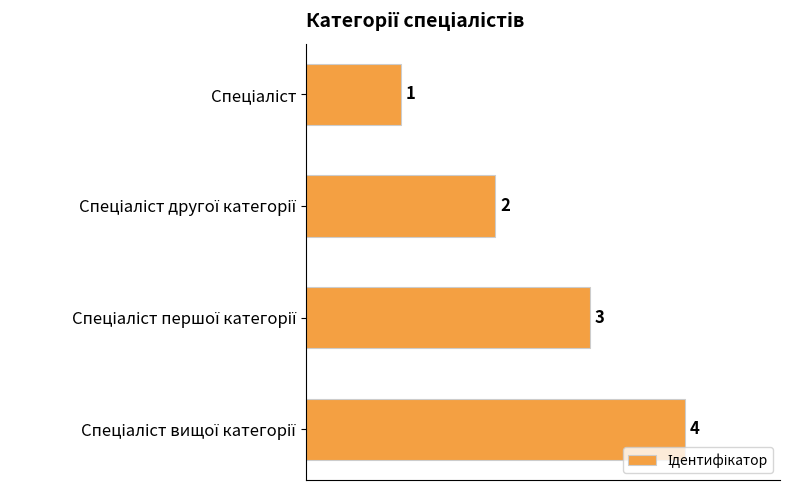

What is the value of the 1st bar from the top?

1